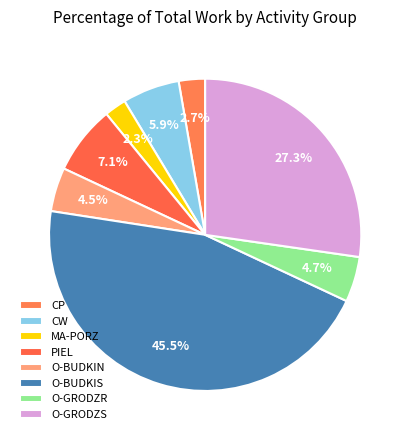

The MA-PORZ slice represents 2% of the pie. True or false?

True